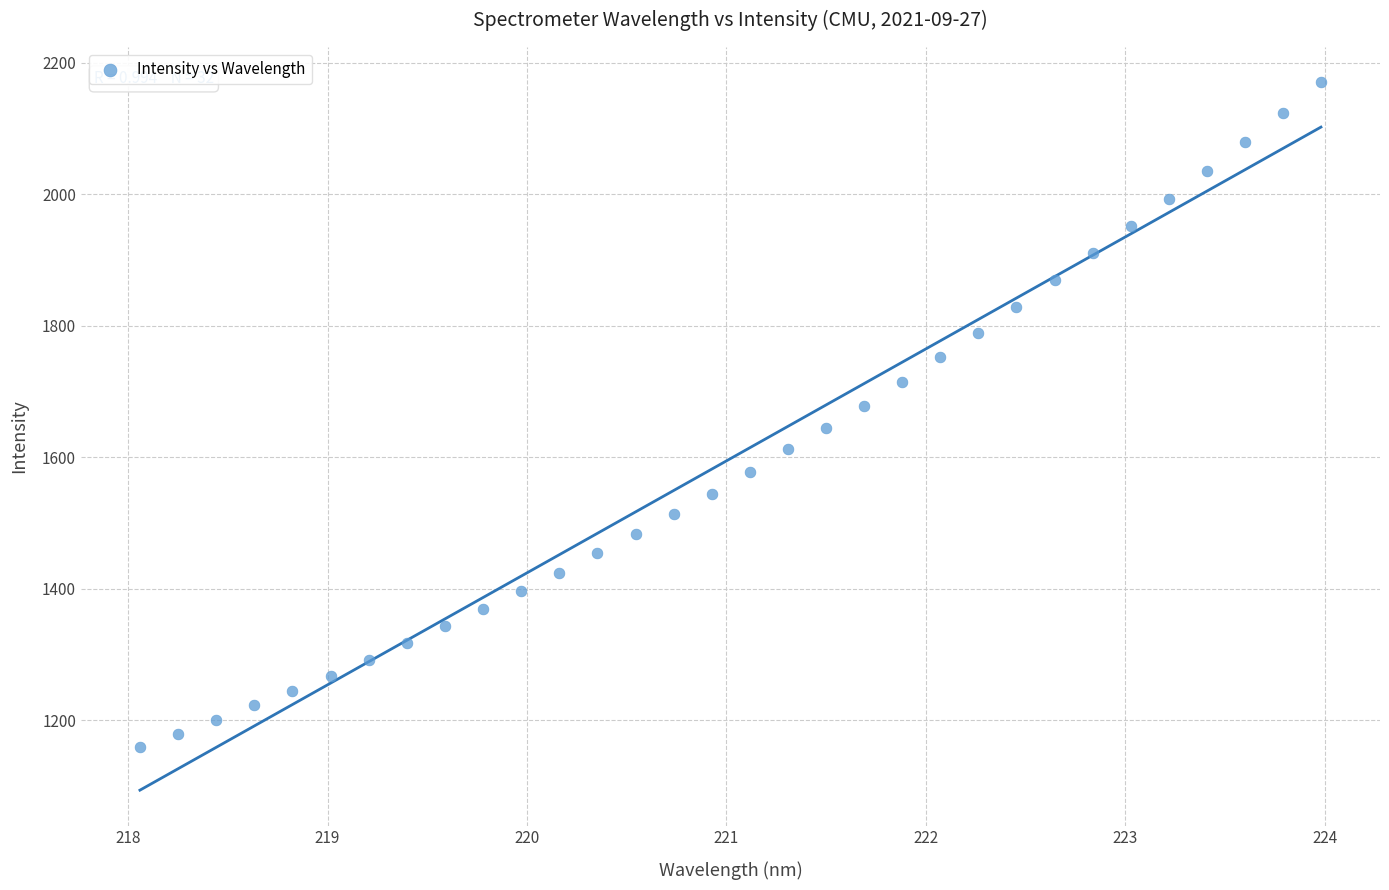

What is the range of X values (max minus min)?

5.9